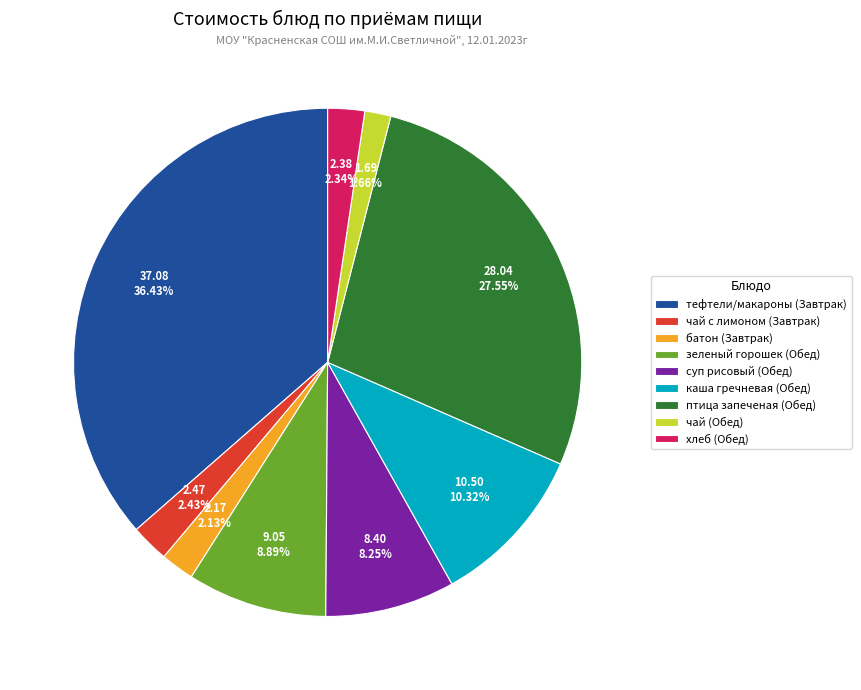

Is there a majority slice in this chart?

No